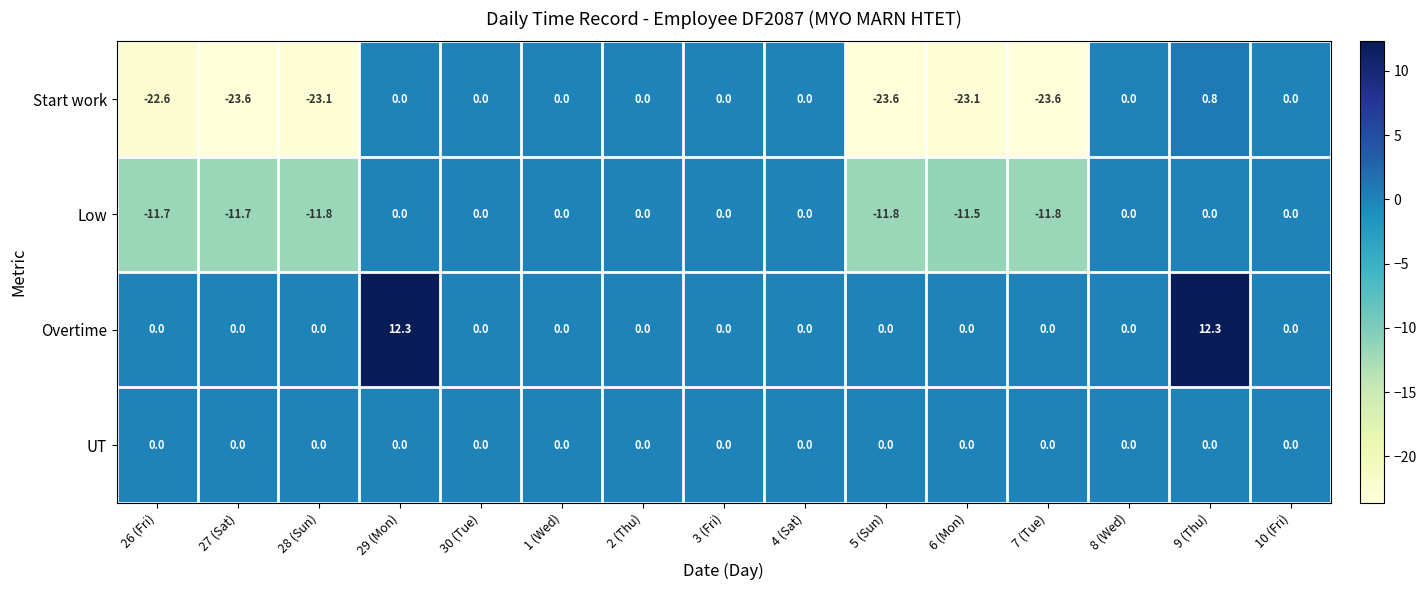

What is the smallest value displayed?

-23.6